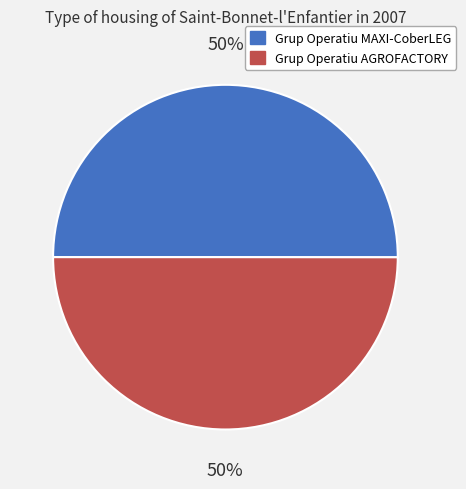

What is the ratio of the value at Grup Operatiu AGROFACTORY to the value at Grup Operatiu MAXI-CoberLEG?

1.0